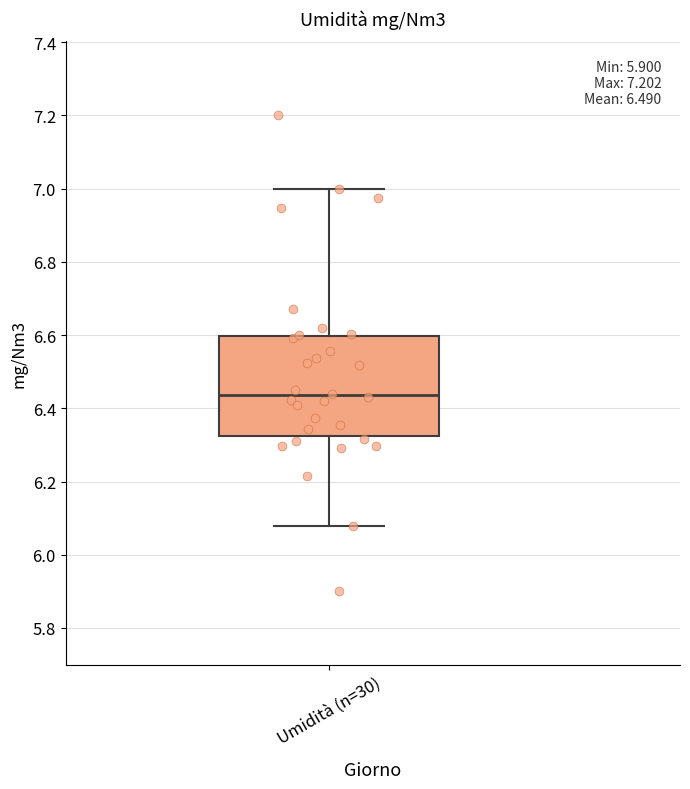

Where is the upper edge of the box for Umidità (n=30) on the y-axis? The values are not printed on the chart, so give them approximately, as read against the axis.

6.60